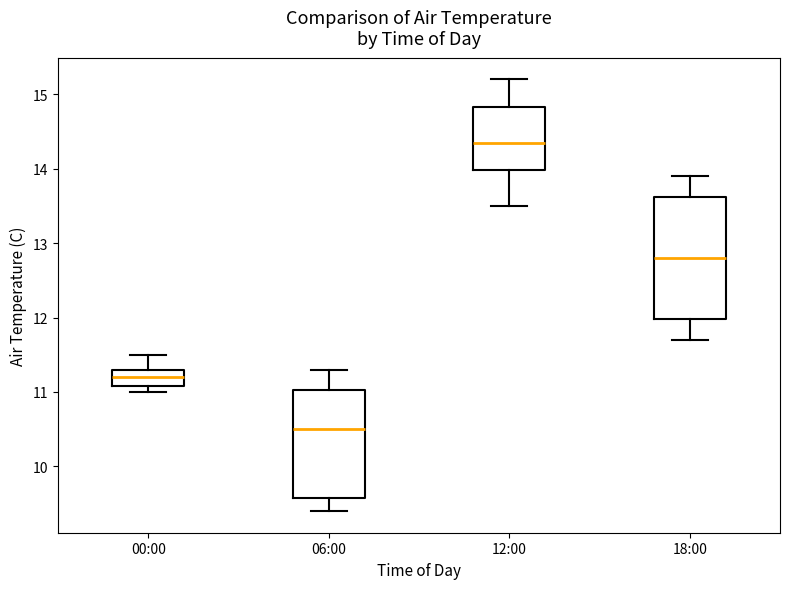

Where does the median line of the box for 12:00 sit on the y-axis? The values are not printed on the chart, so give them approximately, as read against the axis.

14.4